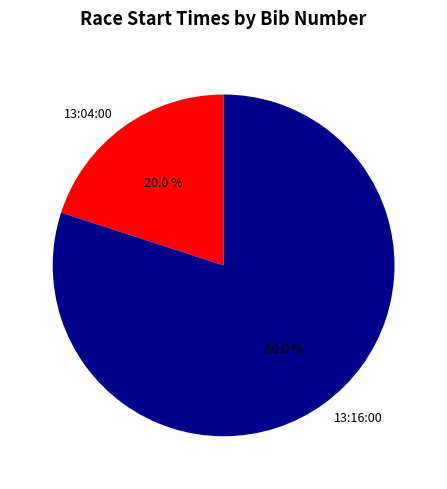

Which has a higher value, 13:04:00 or 13:16:00?

13:16:00